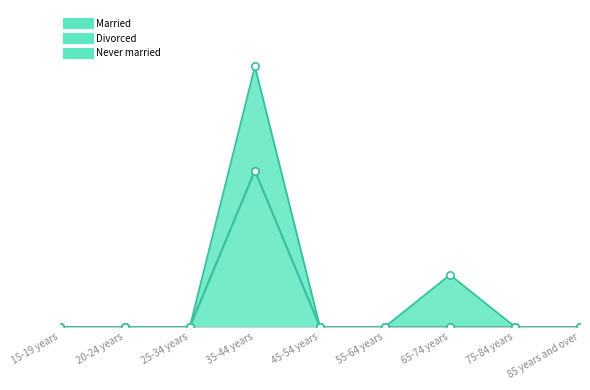

Which series contains the highest Y value?

Married